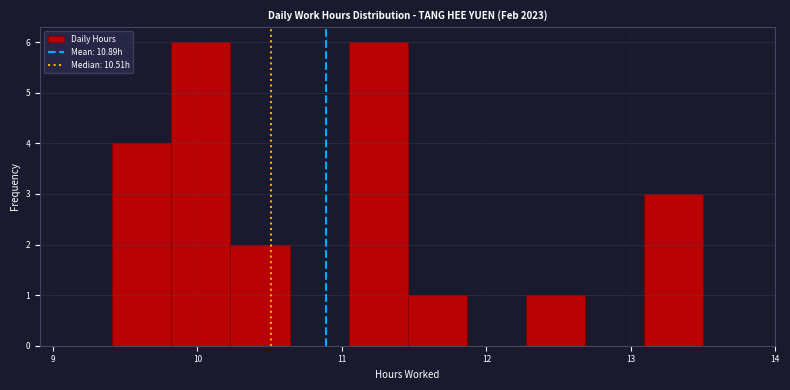

Reading left to right, list every bar in this chart as the range it spans on the x-axis followed by its height. Neither the bar edges nor the heights are printed on the chart, so give them approximately, as read against the axes.

9.4 to 9.8: 4
9.8 to 10.2: 6
10.2 to 10.6: 2
10.6 to 11.0: 0
11.0 to 11.5: 6
11.5 to 11.9: 1
11.9 to 12.3: 0
12.3 to 12.7: 1
12.7 to 13.1: 0
13.1 to 13.5: 3